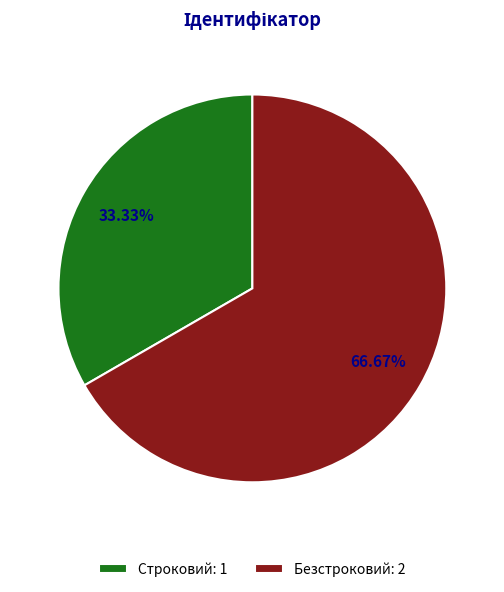

What is the ratio of the value at Безстроковий to the value at Строковий?

2.0